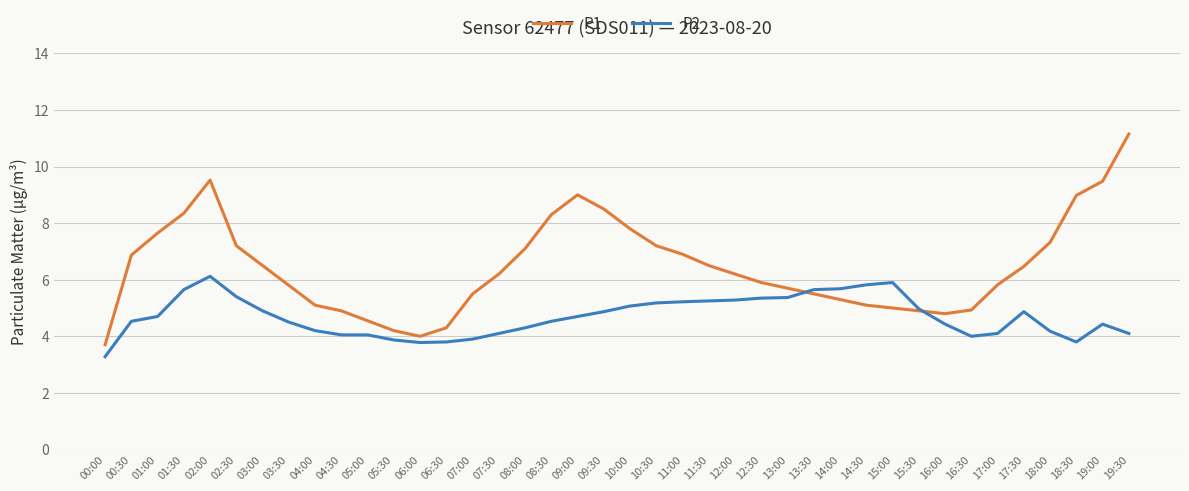

At which category does the chart reach its peak across all series?

19:30